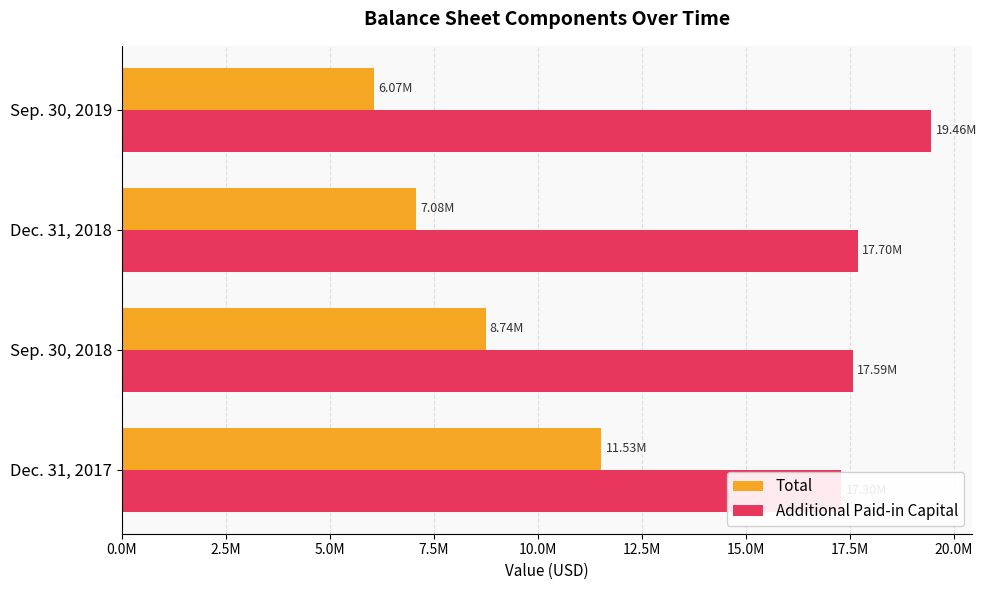

Reading left to right, extract all data points from this chart.

Total: 11527874	8744803	7080067	6073249
Additional Paid-in Capital: 17304529	17586945	17700743	19464360